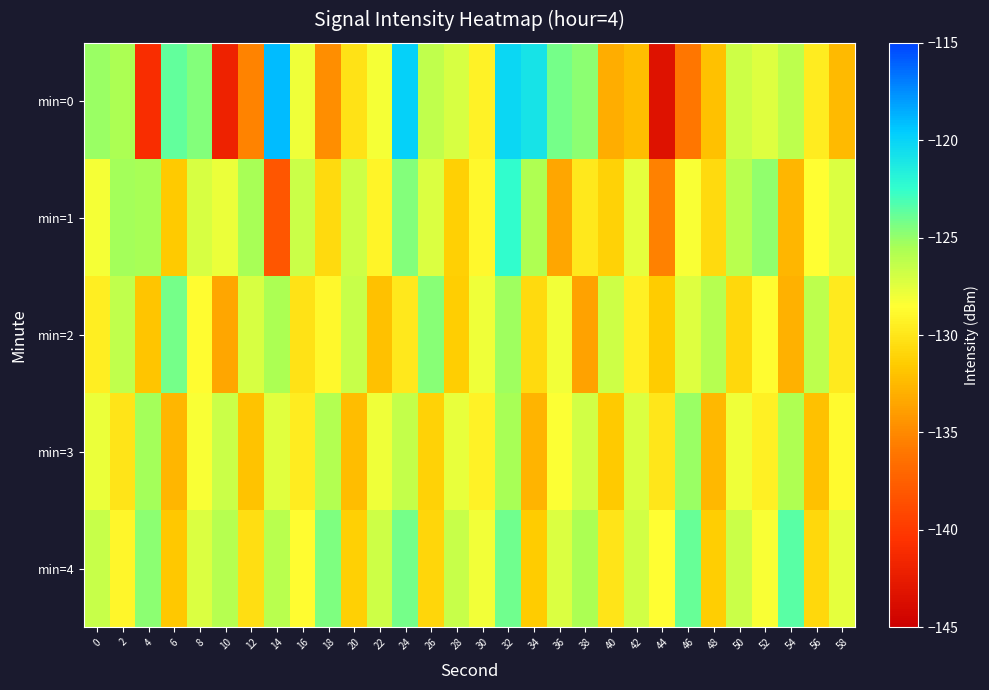

Which label corresponds to the largest value in the chart?

14